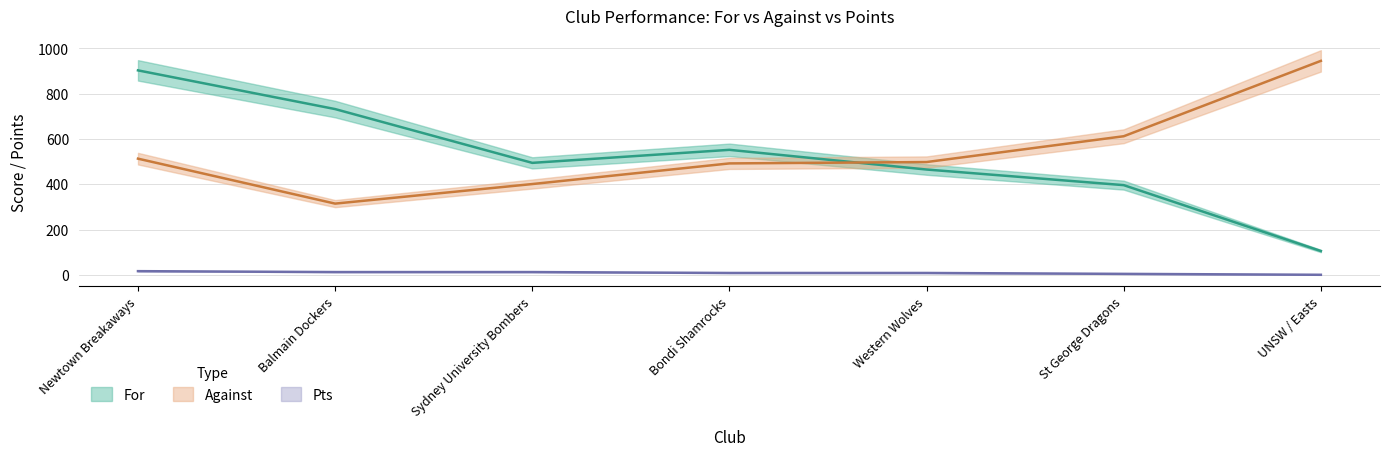

True or false: Pts has a value of 1.9 at St George Dragons.

False